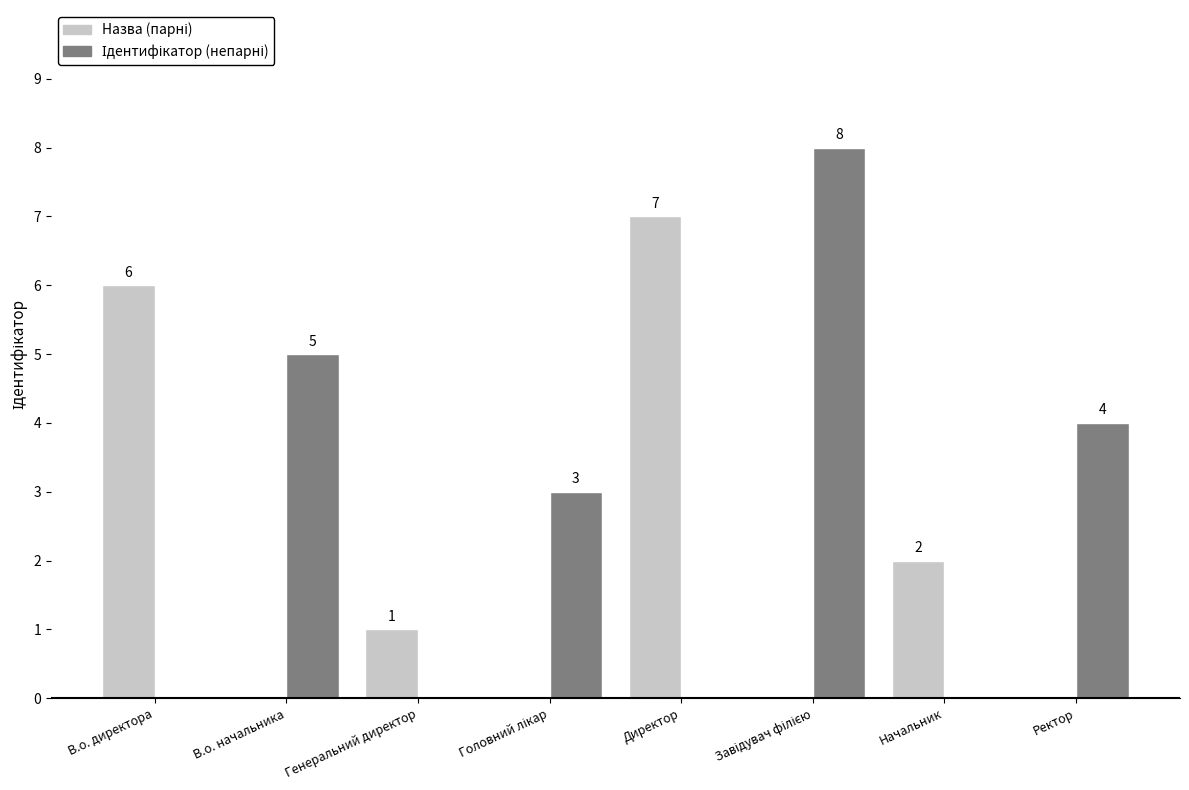

What is the total value across all series at В.о. директора?

6